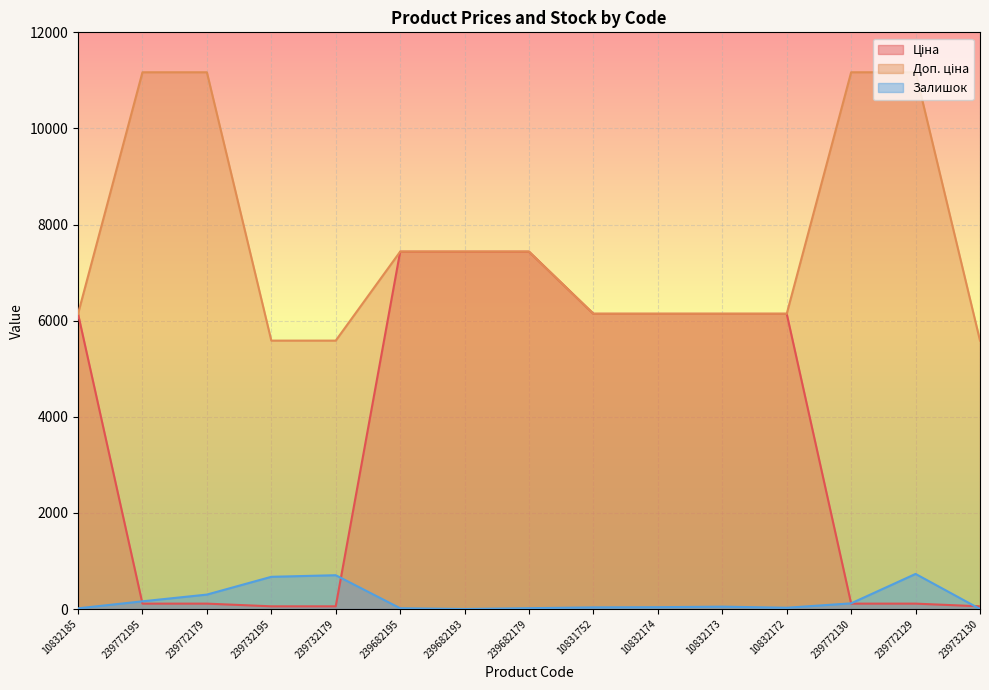

The Ціна series shows 6143.2 at 10832172. True or false?

True